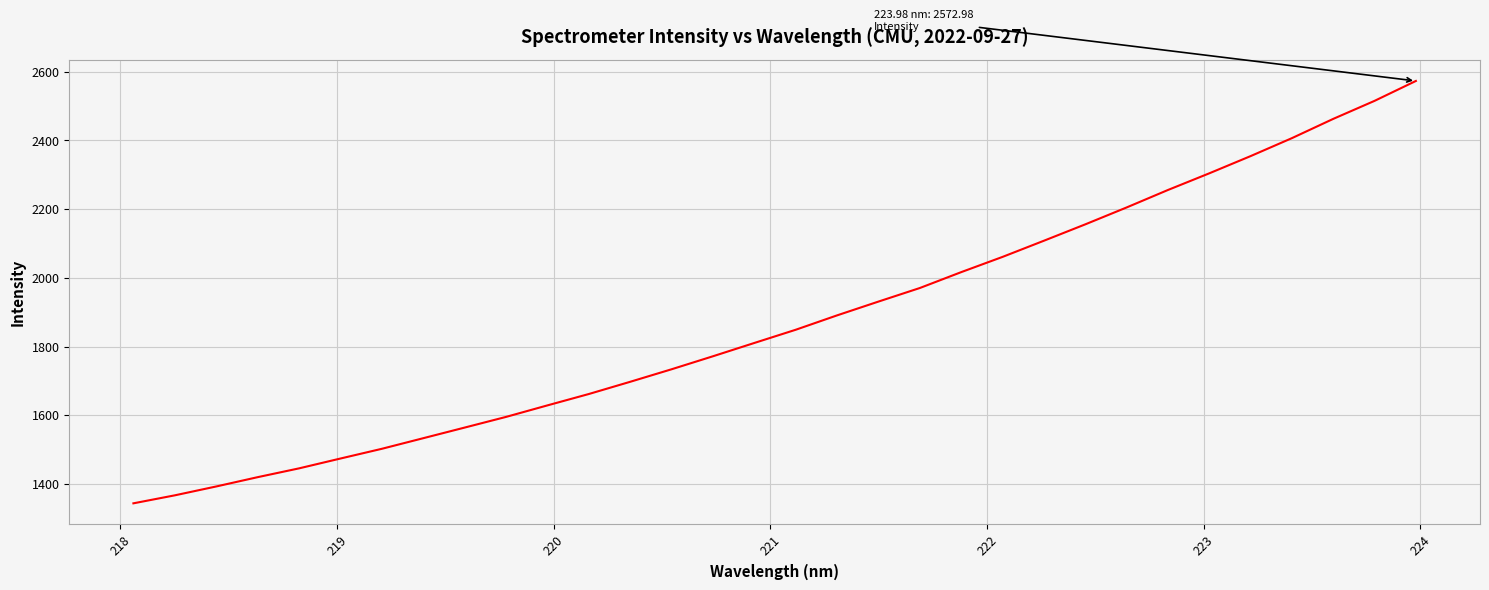

What is the smallest value displayed?

1343.6